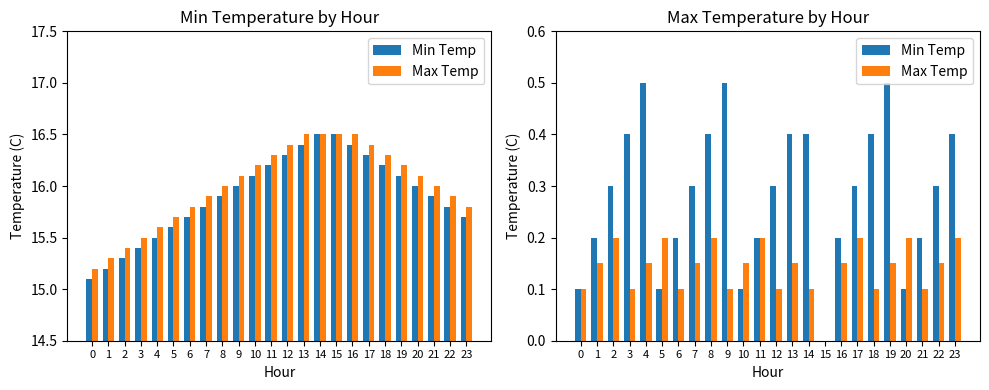

Reading right to left, list all the values displayed in this chart.

Min Temp: 23=0.4	22=0.3	21=0.2	20=0.1	19=0.5	18=0.4	17=0.3	16=0.2	15=0.0	14=0.4	13=0.4	12=0.3	11=0.2	10=0.1	9=0.5	8=0.4	7=0.3	6=0.2	5=0.1	4=0.5	3=0.4	2=0.3	1=0.2	0=0.1
Max Temp: 23=0.2	22=0.1	21=0.1	20=0.2	19=0.1	18=0.1	17=0.2	16=0.1	15=0.0	14=0.1	13=0.1	12=0.1	11=0.2	10=0.1	9=0.1	8=0.2	7=0.1	6=0.1	5=0.2	4=0.1	3=0.1	2=0.2	1=0.1	0=0.1